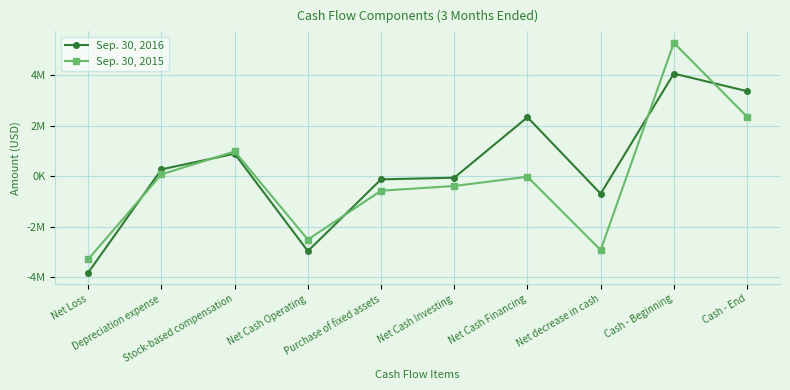

Rank the series by their maximum value, from lowest to highest.

Sep. 30, 2016, Sep. 30, 2015